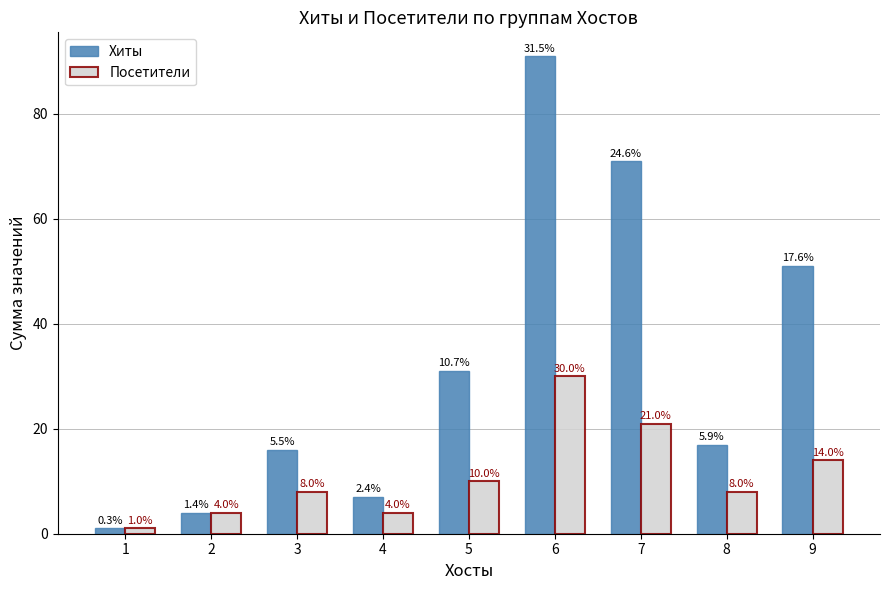

Is the value of Посетители at 3 greater than the value of Хиты at 3?

No